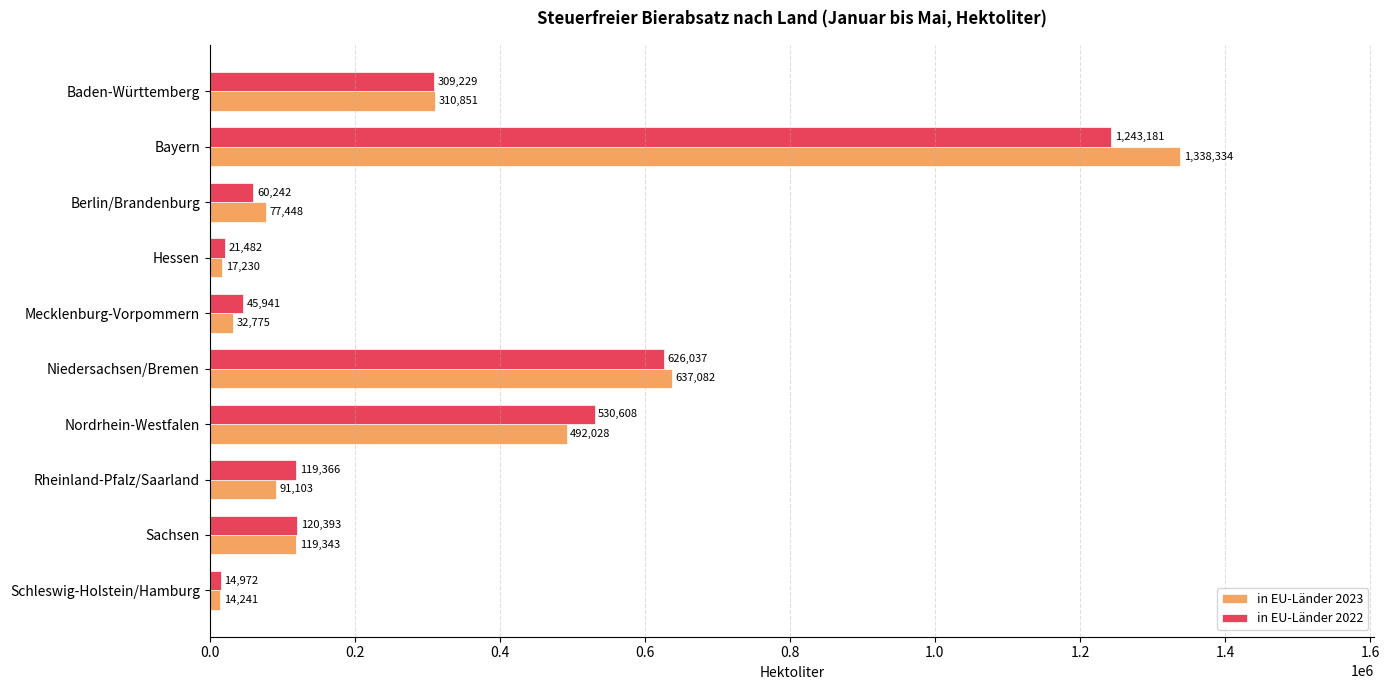

Is it true that in EU-Länder 2023 equals 407748.2 at Baden-Württemberg?

False